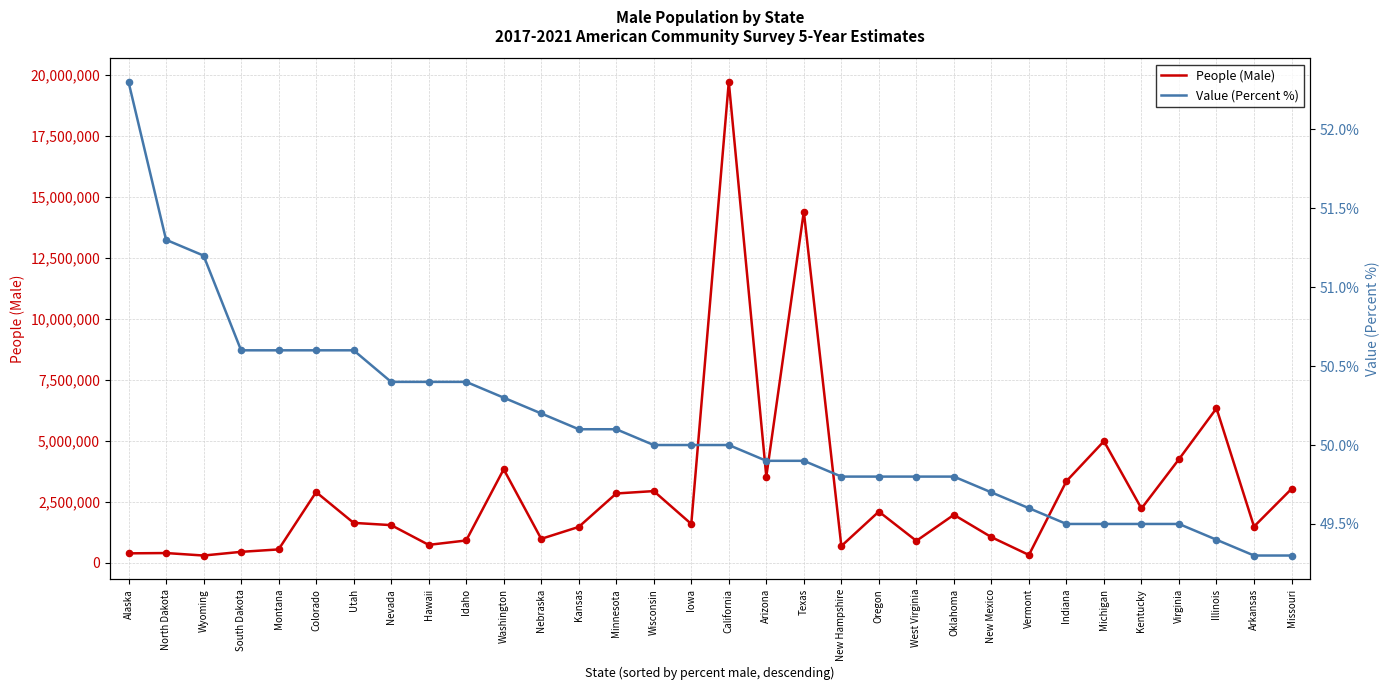

At how many categories does at least one series exceed 6148567?

3